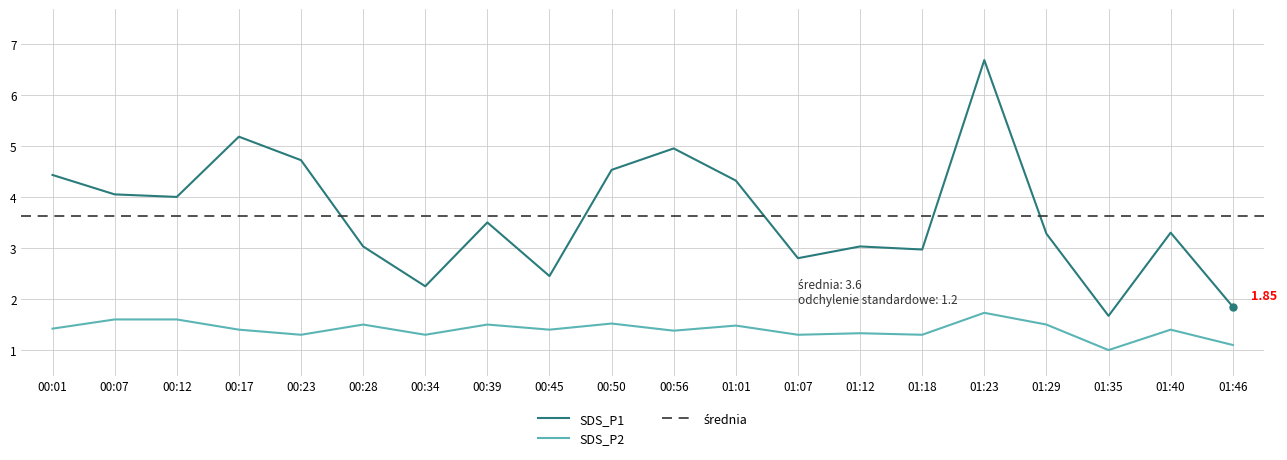

Which series has the widest spread of values?

SDS_P1